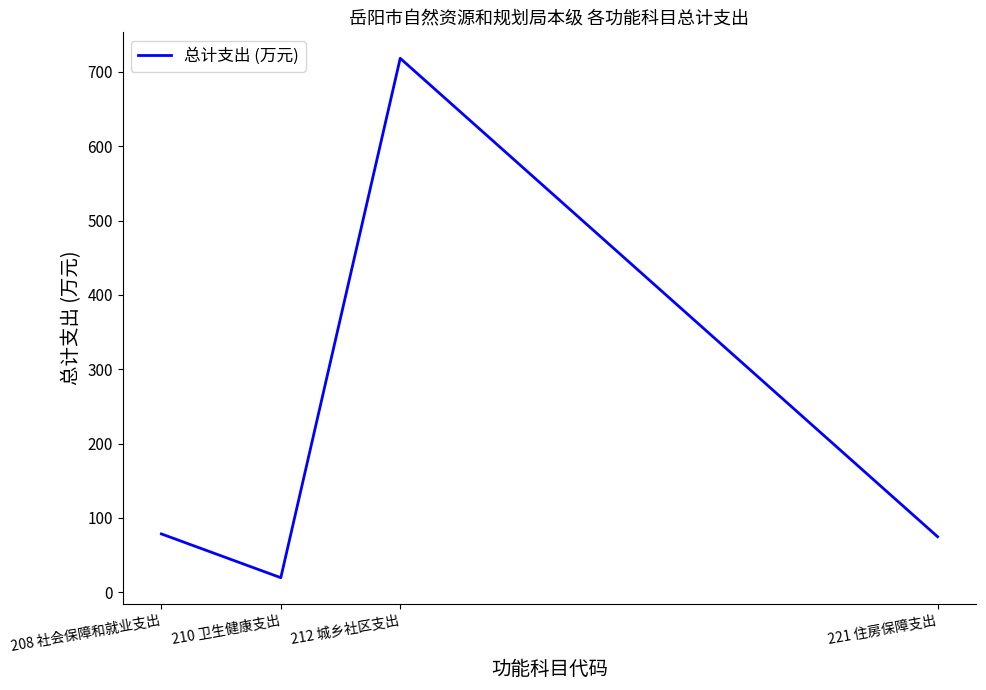

Is it true that the value at 221 住房保障支出 is 108.9?

False